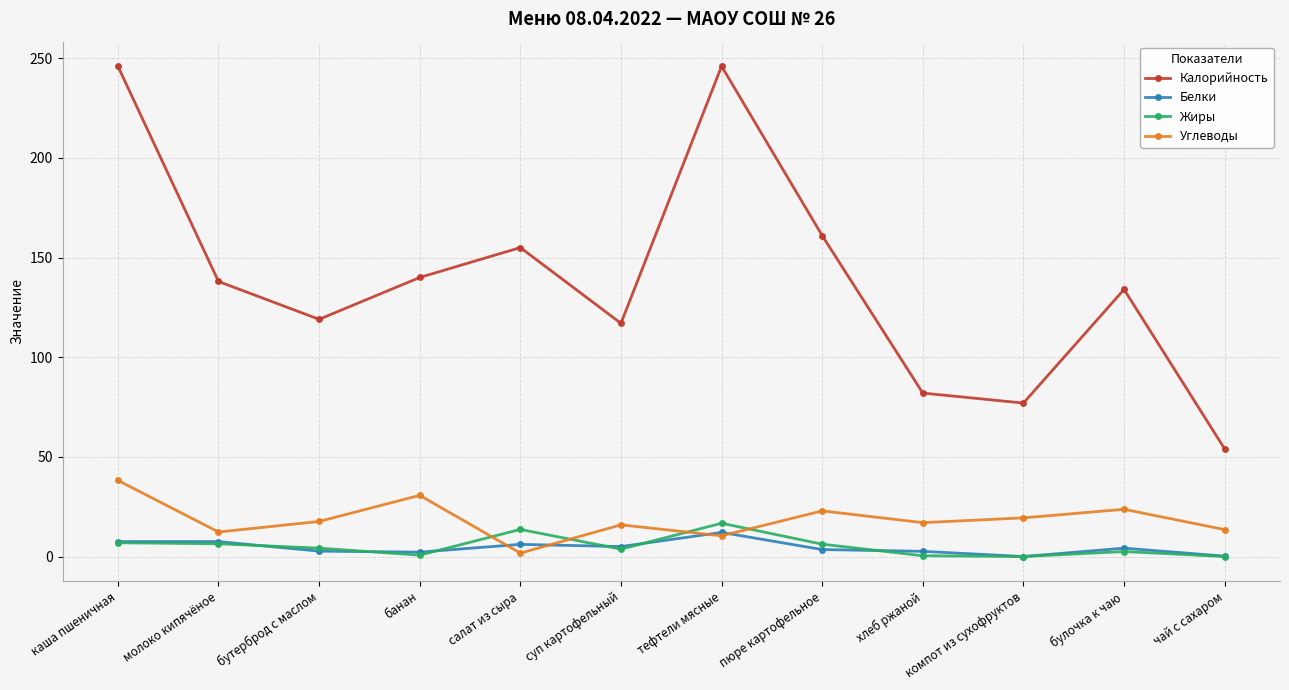

How many values in the Белки series are below 4?

6